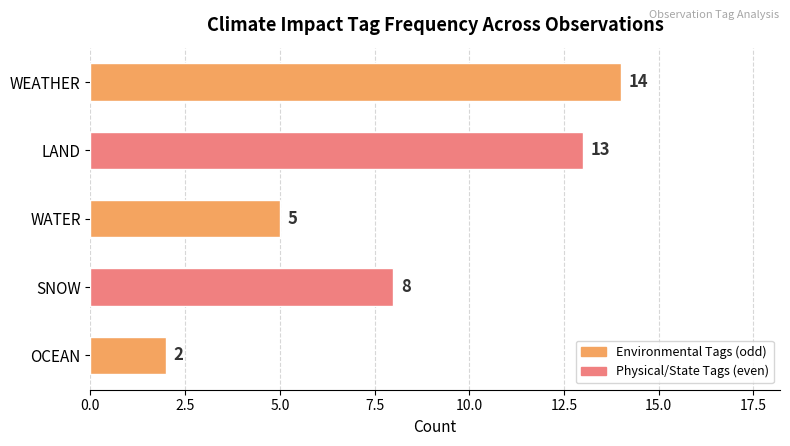

Where is the data nearest to the value 8?

SNOW